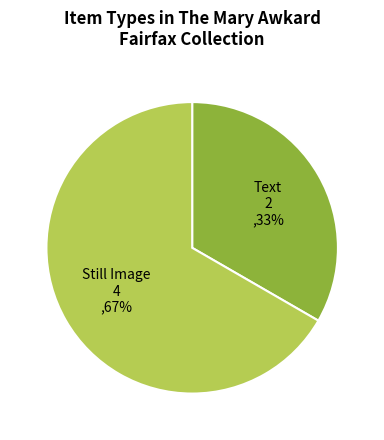

To the nearest percent, what is the combined percentage of Still Image 4 ,67% and Text 2 ,33%?

100%